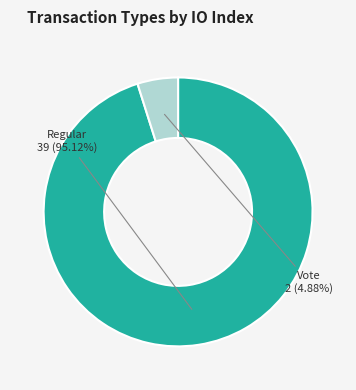

How much of the chart is everything except Regular?

4.9%